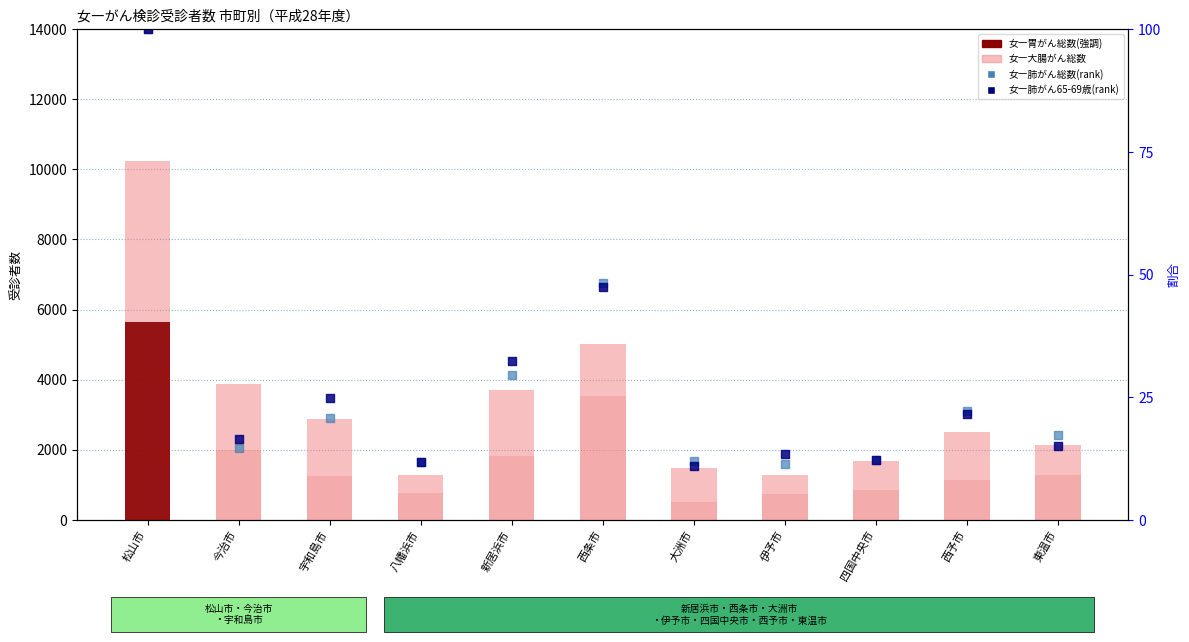

Which series has the largest Y range (max minus min)?

女―胃がん総数